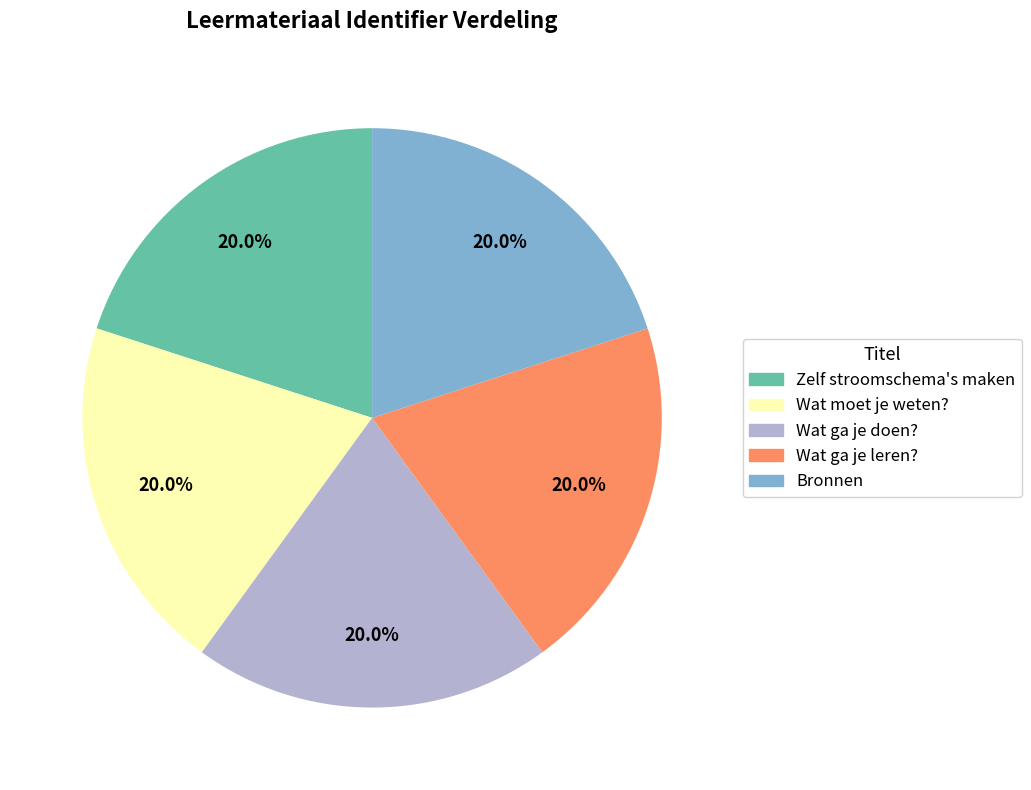

Is the sum of Wat ga je leren? and Wat ga je doen? greater than half?

No